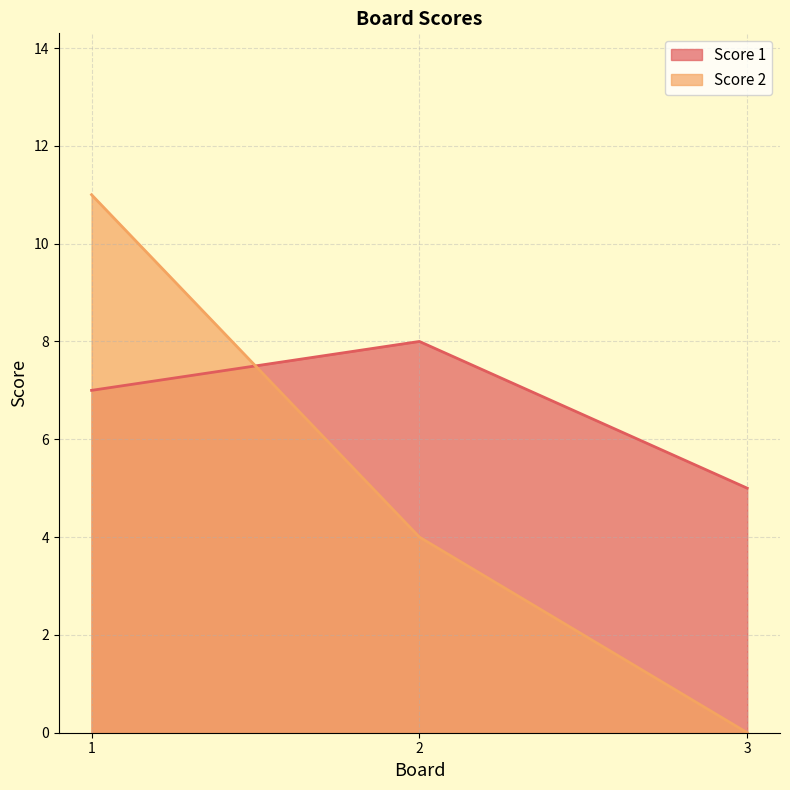

What is the value of the Score 1 point at the 2nd from the left?

8